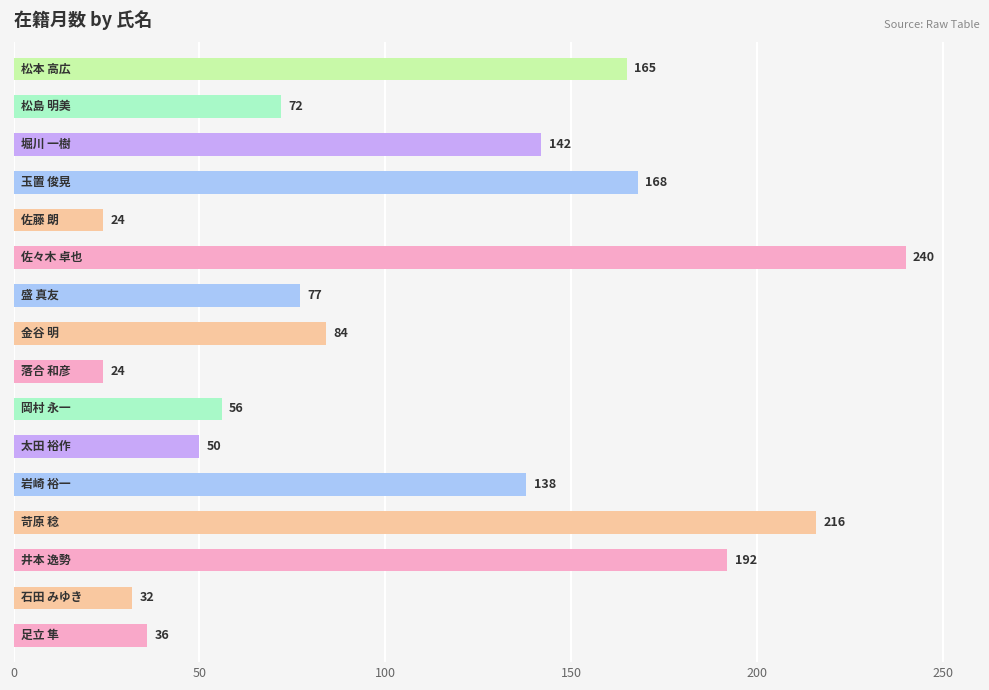

Count the number of categories in the chart.

16